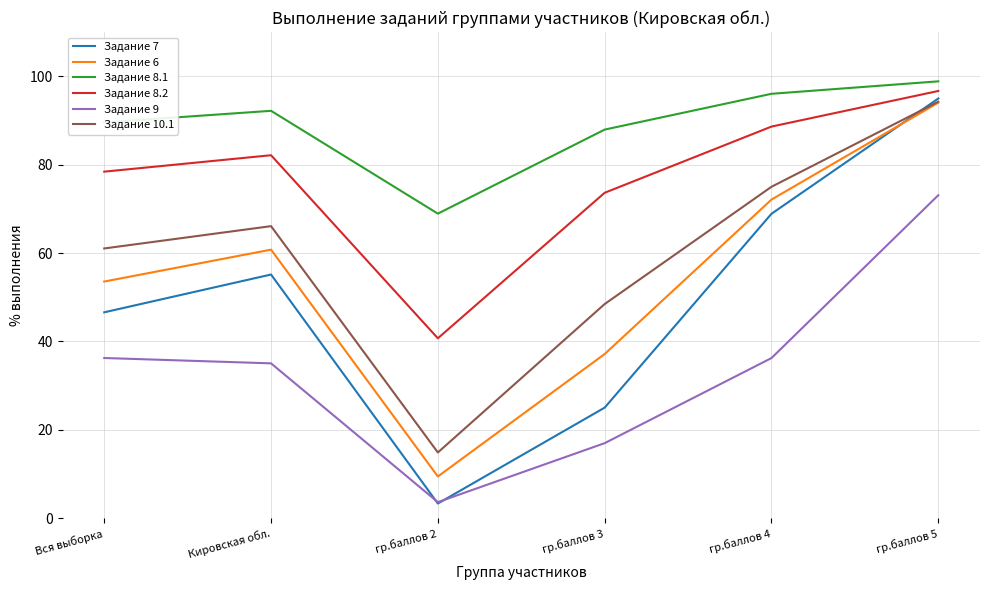

Rank the series at Вся выборка from highest to lowest value.

Задание 8.1, Задание 8.2, Задание 10.1, Задание 6, Задание 7, Задание 9